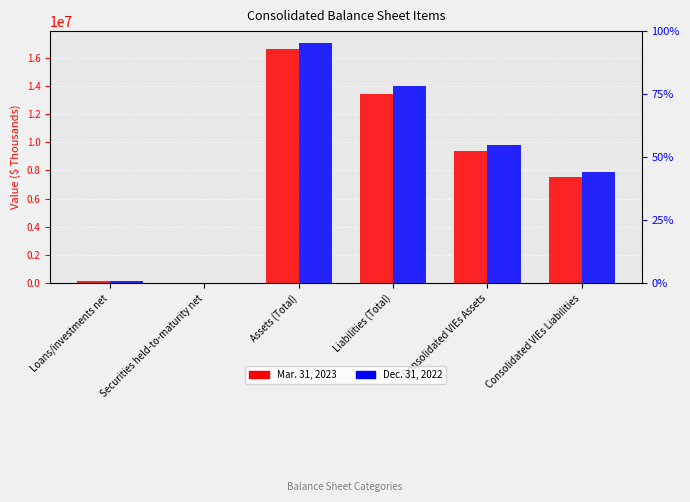

What is the value of the Dec. 31, 2022 bar at the 6th from the left?

7876024